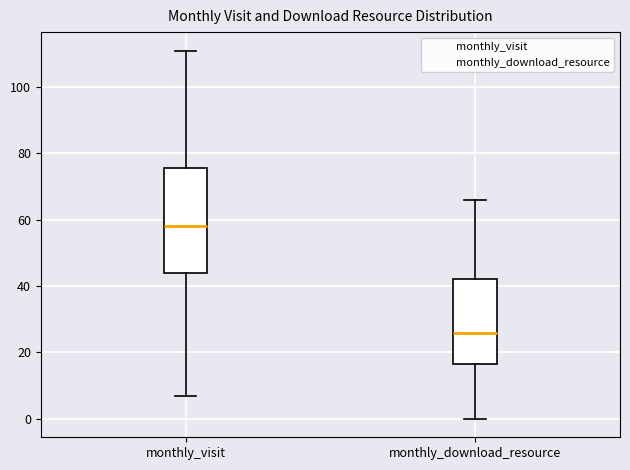

Reading left to right, read every box against the y-axis: the position of its median line, the range the box covers, and the ends of its whiskers. The values are not printed on the chart, so give them approximately, as read against the axis.

monthly_visit: median 58, box 44 to 76, whiskers 8 to 112
monthly_download_resource: median 26, box 16 to 42, whiskers 0 to 66